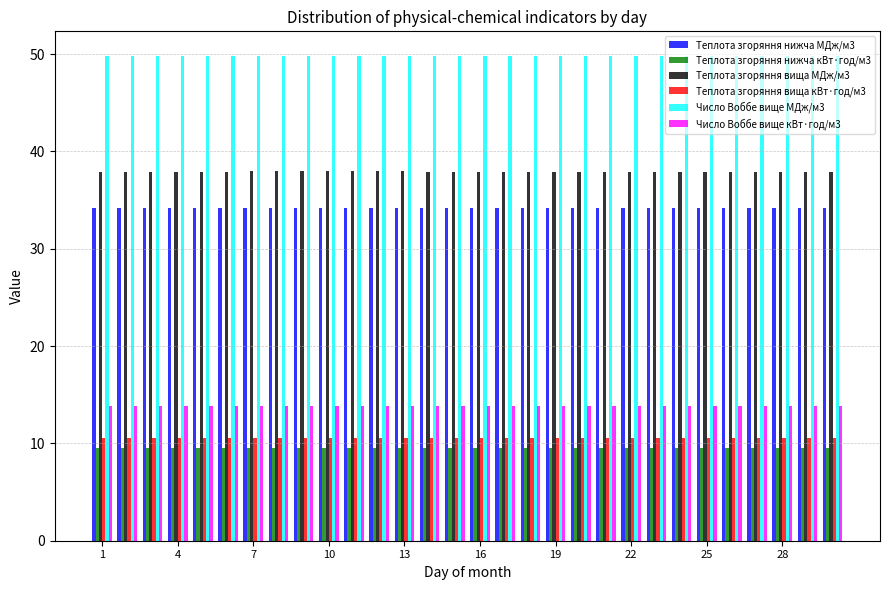

Which series has the largest total across all categories?

Число Воббе вище МДж/м3